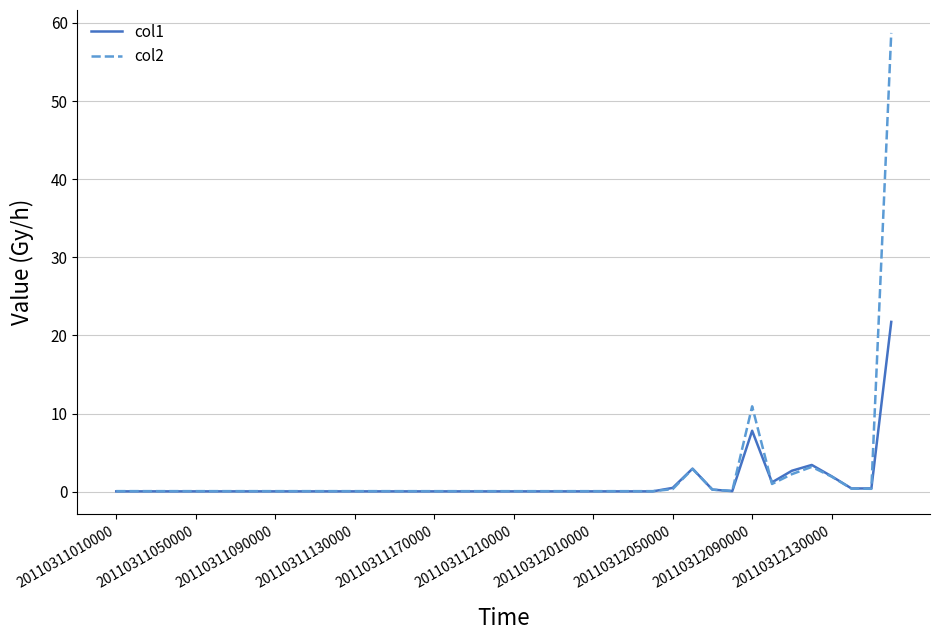

List the series in order of their peak value, lowest first.

col1, col2